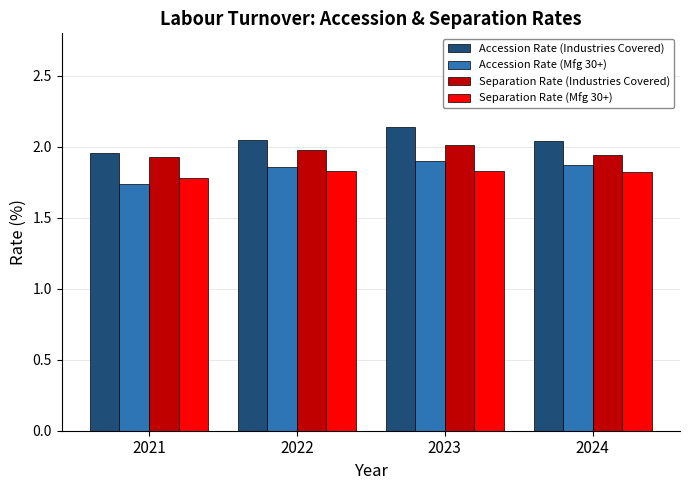

What are all the series names shown in the legend?

Accession Rate (Industries Covered), Accession Rate (Mfg 30+), Separation Rate (Industries Covered), Separation Rate (Mfg 30+)